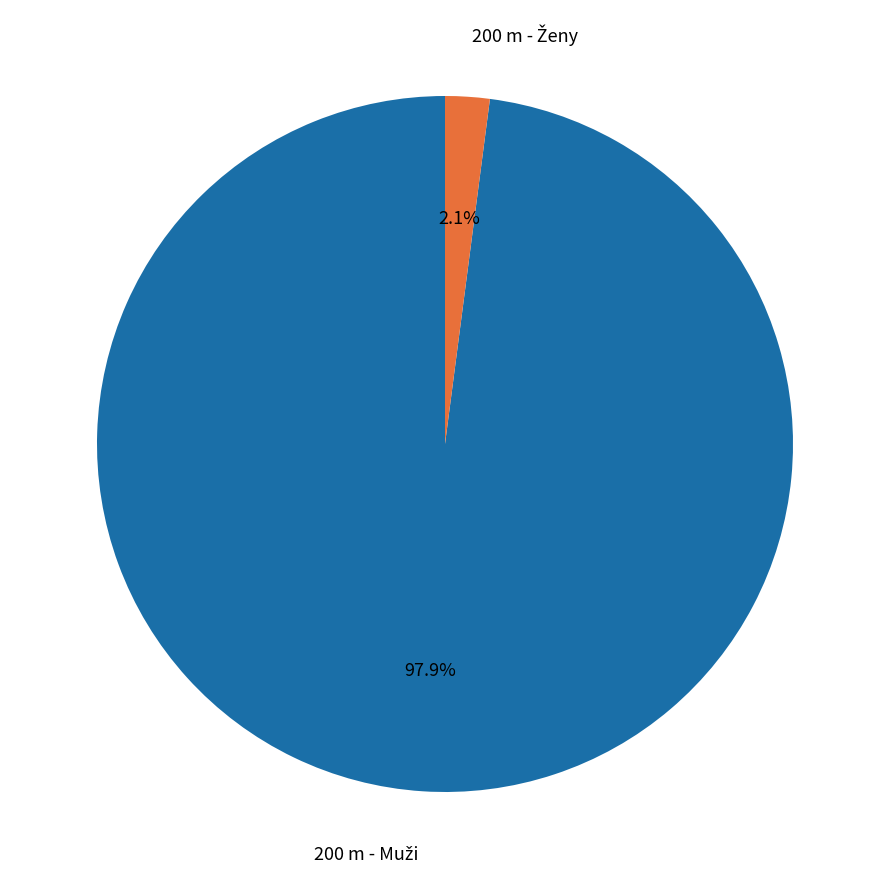

Is there any slice that represents more than half of the pie?

Yes